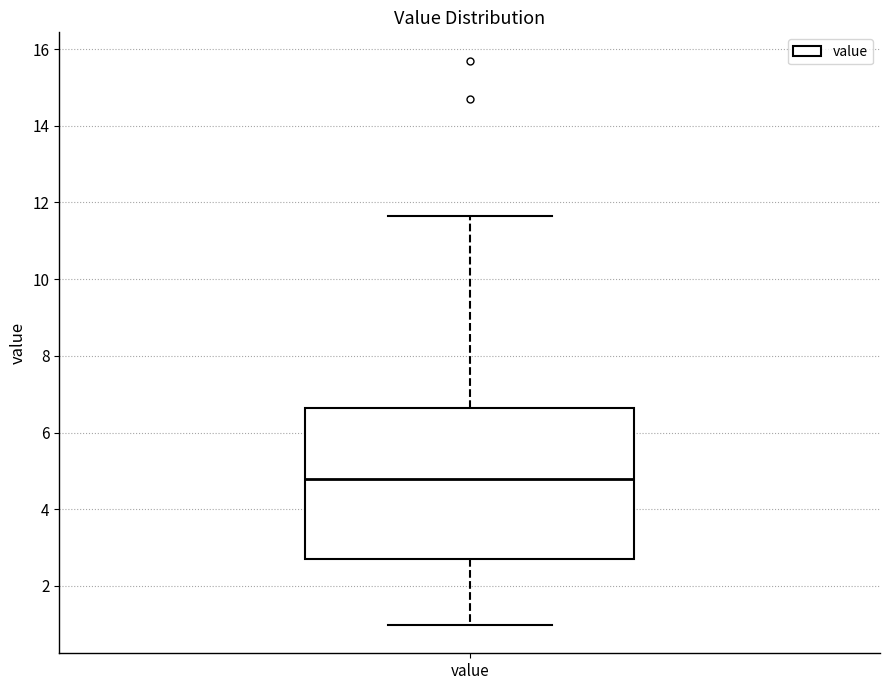

Read this box plot against the y-axis: the position of the median line, the range covered by the box, and the ends of both whiskers. The values are not printed on the chart, so give them approximately, as read against the axis.

median 4.8, box 2.6 to 6.6, whiskers 1.0 to 11.6